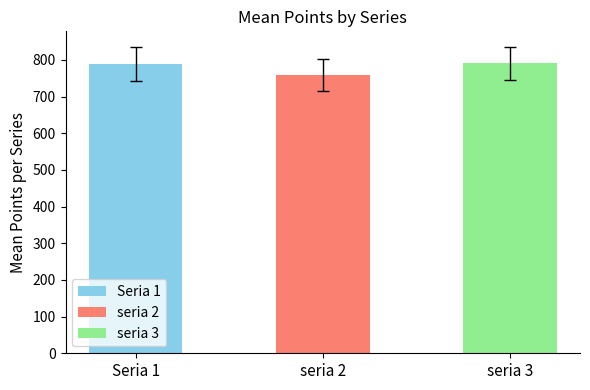

What is the approximate value at Seria 1?

789.9